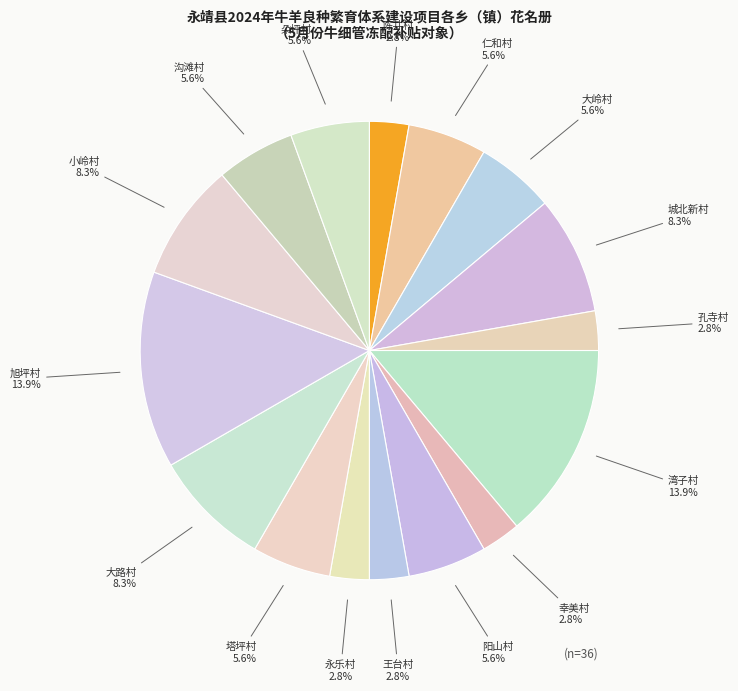

Is it true that 小岭村 is 1% of the pie?

False